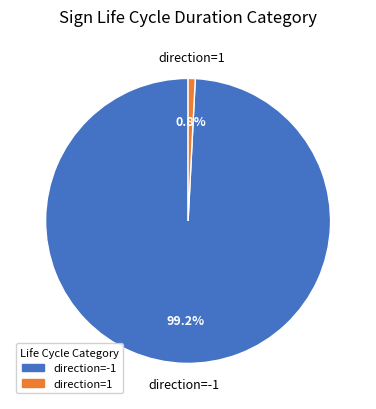

What percentage is the direction=-1 slice, to the nearest percent?

99%